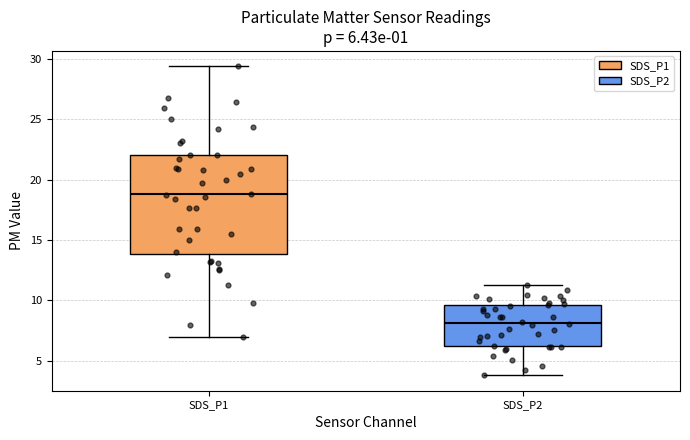

Which box has the lowest median line?

SDS_P2